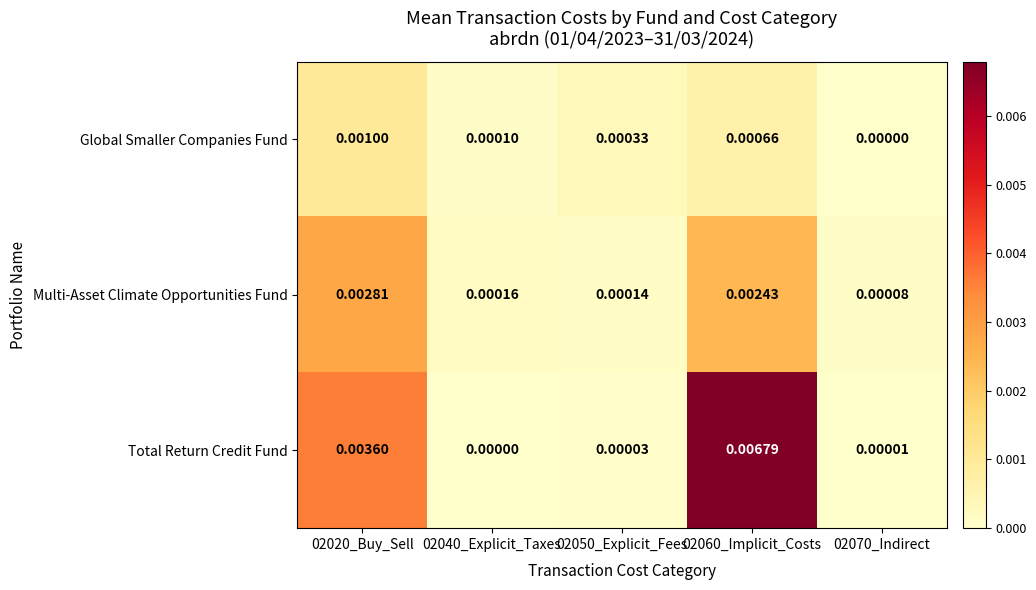

Which series changed the most between 02040_Explicit_Taxes and 02050_Explicit_Fees?

Global Smaller Companies Fund